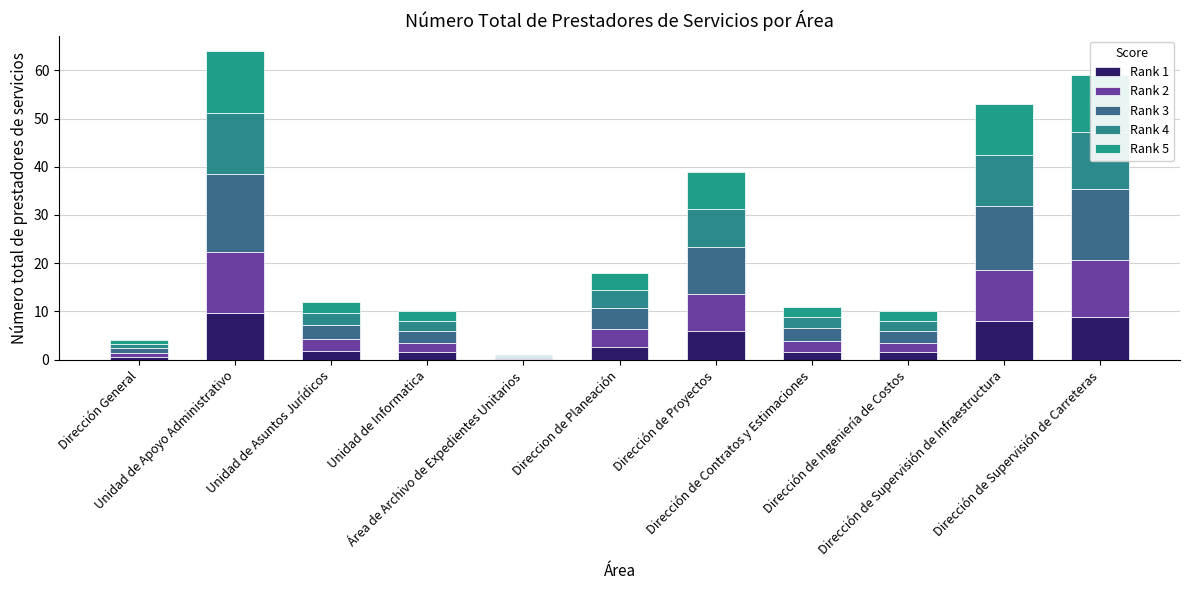

Count the number of data series in this chart.

5